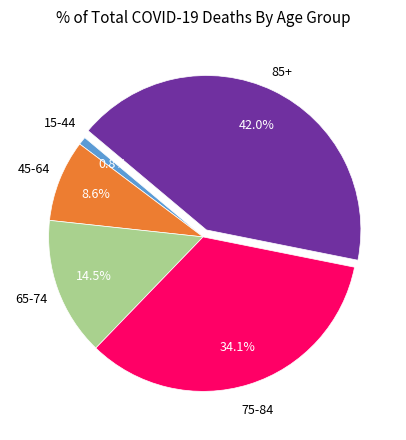

True or false: 45-64 accounts for 9% of the total.

True